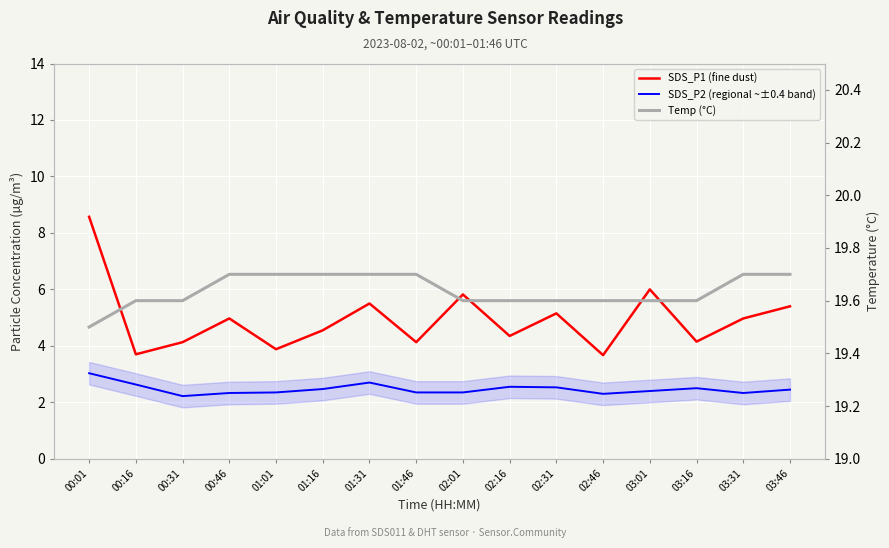

Is this an area chart (filled region under the line)?

No